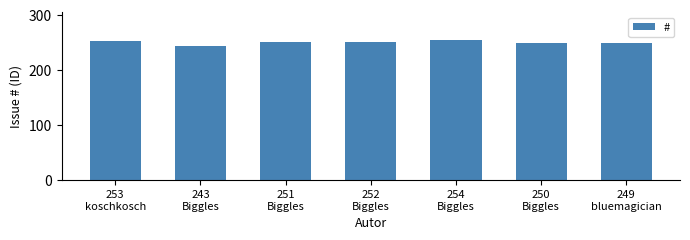

What is the average value?

250